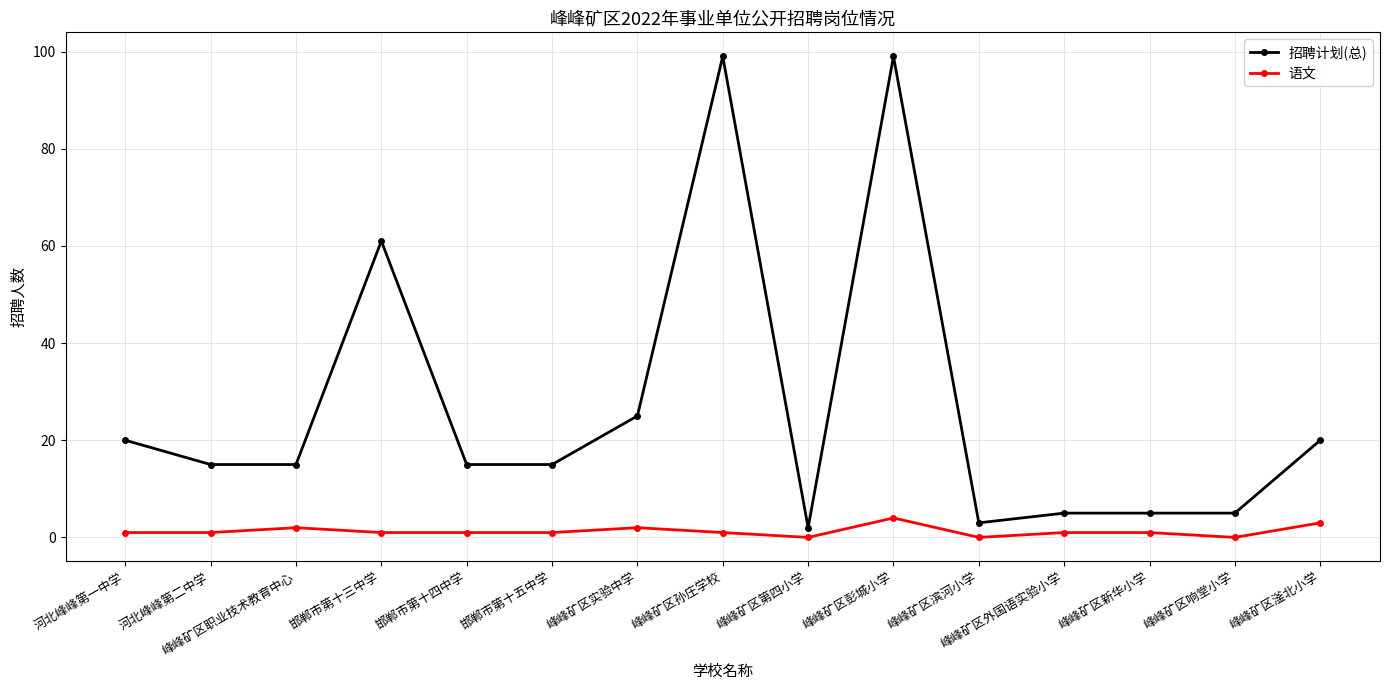

Which series has the largest range (max minus min)?

招聘计划(总)